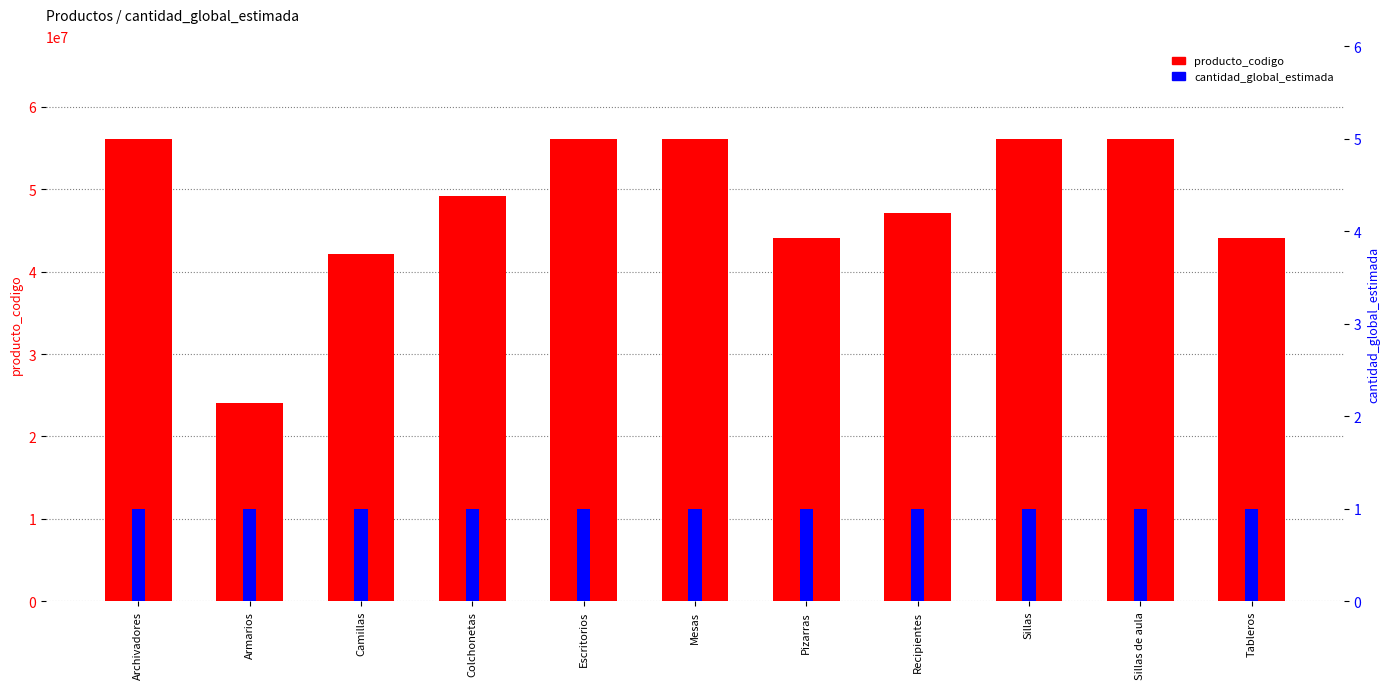

Reading left to right, what are all the values shown in this chart?

producto_codigo: Archivadores=56101702	Armarios=24112405	Camillas=42192207	Colchonetas=49221506	Escritorios=56101703	Mesas=56101519	Pizarras=44111905	Recipientes=47131703	Sillas=56101504	Sillas de aula=56121502	Tableros=44111901
cantidad_global_estimada: Archivadores=1	Armarios=1	Camillas=1	Colchonetas=1	Escritorios=1	Mesas=1	Pizarras=1	Recipientes=1	Sillas=1	Sillas de aula=1	Tableros=1